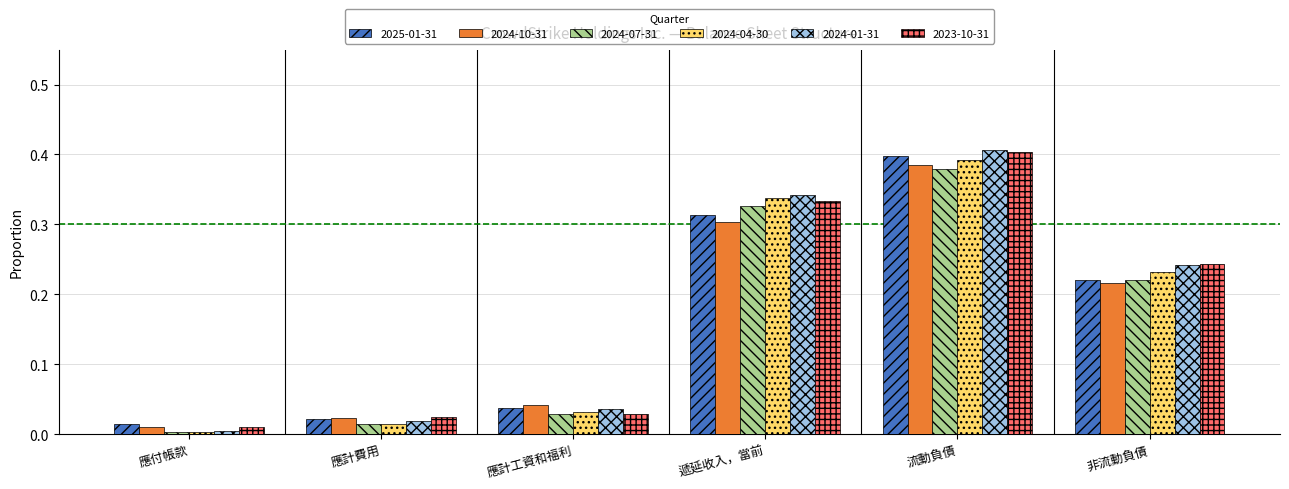

Is it true that 2024-07-31 equals 0.1 at 非流動負債?

False